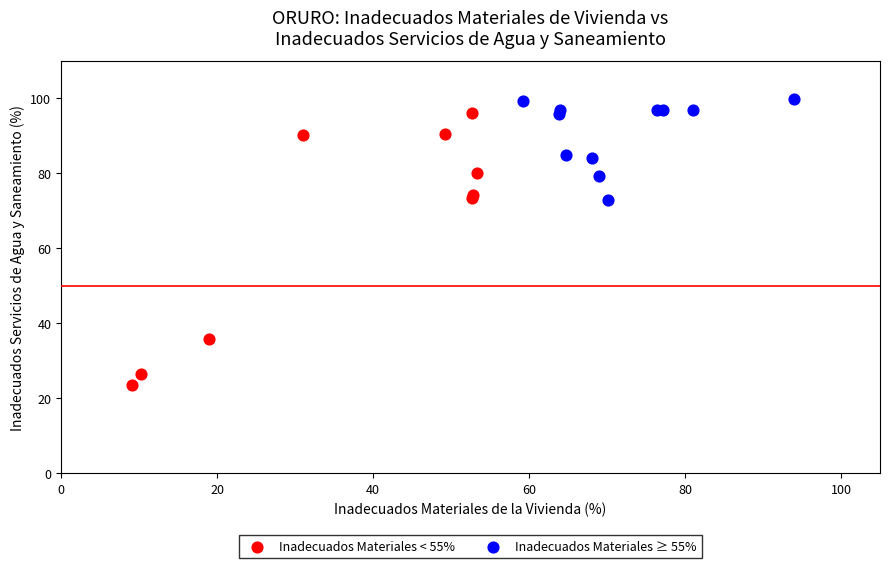

Which series reaches the maximum Y coordinate?

Inadecuados Materiales ≥ 55%